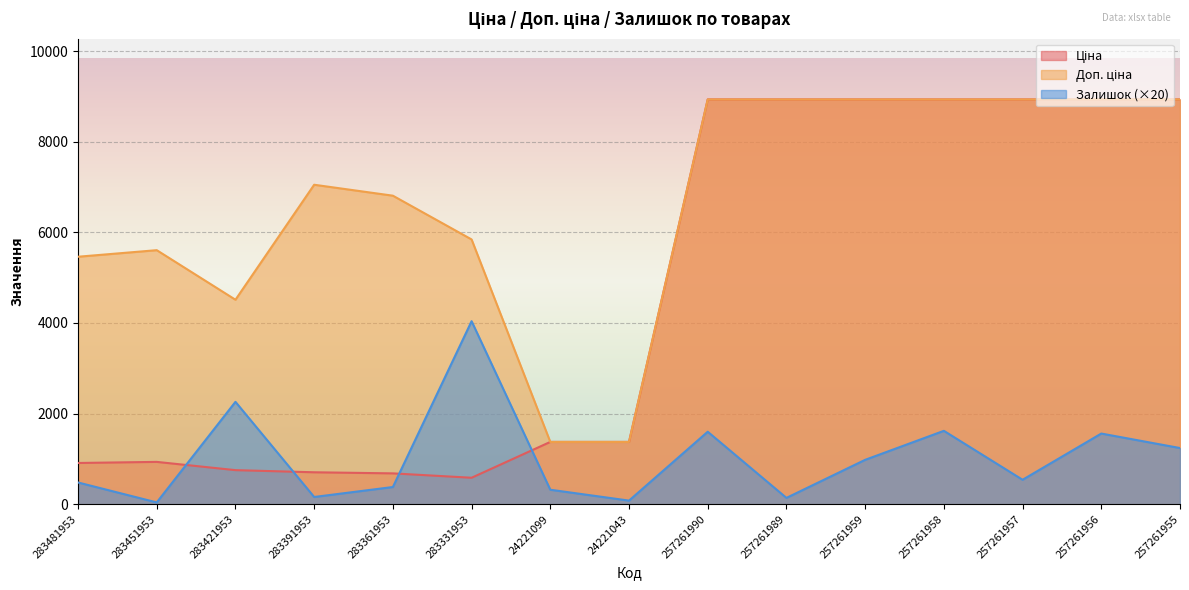

Is the value of Доп. ціна at 283481953 greater than the value of Ціна at 24221043?

Yes